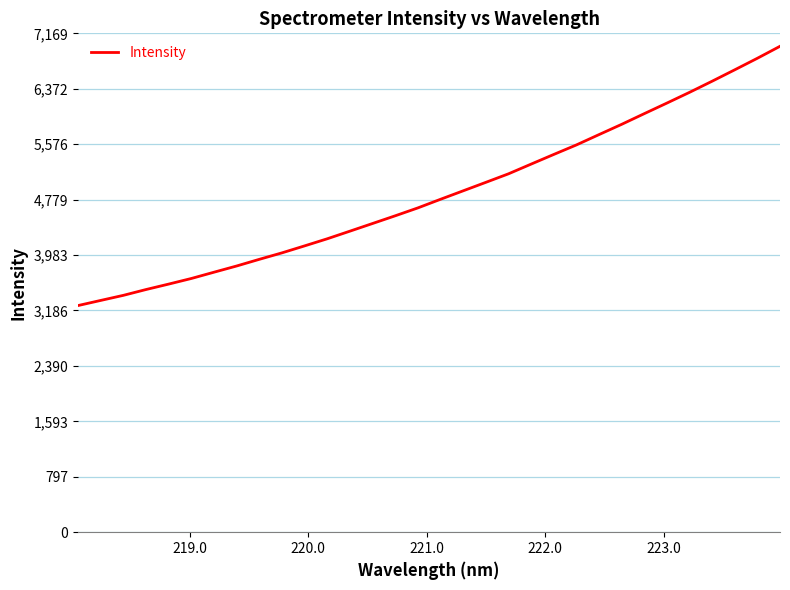

Does the chart display data point markers on the line(s)?

No